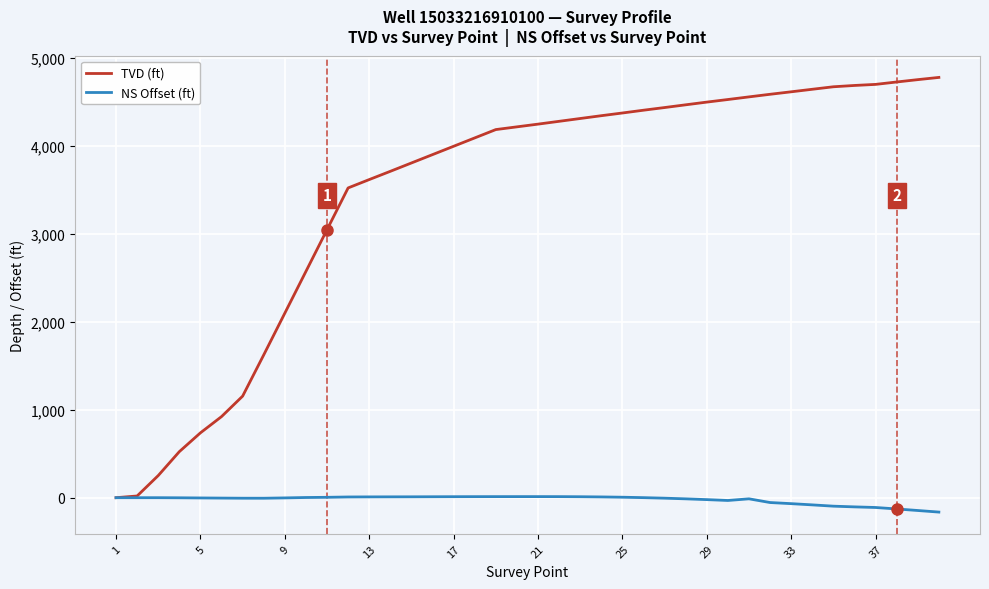

How many values in the TVD (ft) series exceed 4250?

20